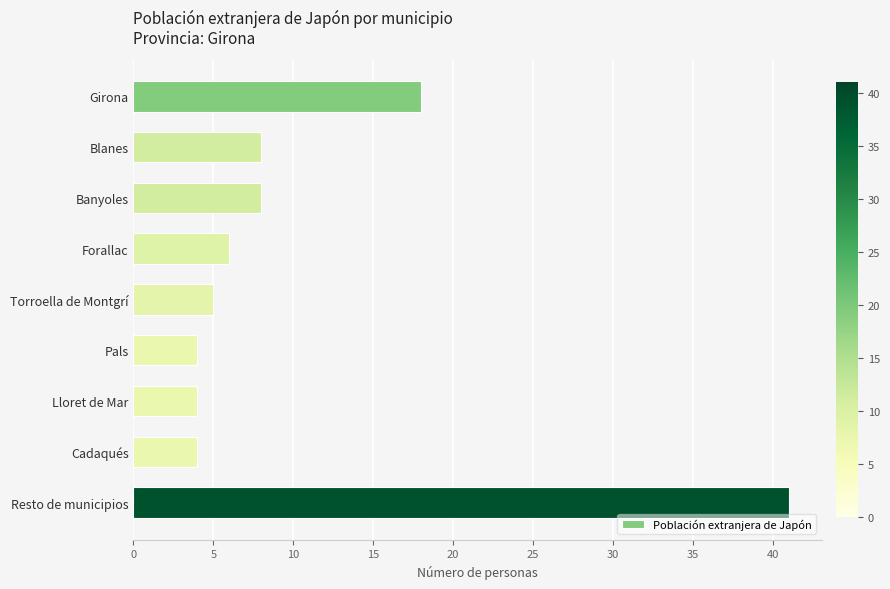

How many data points are less than 6?

4